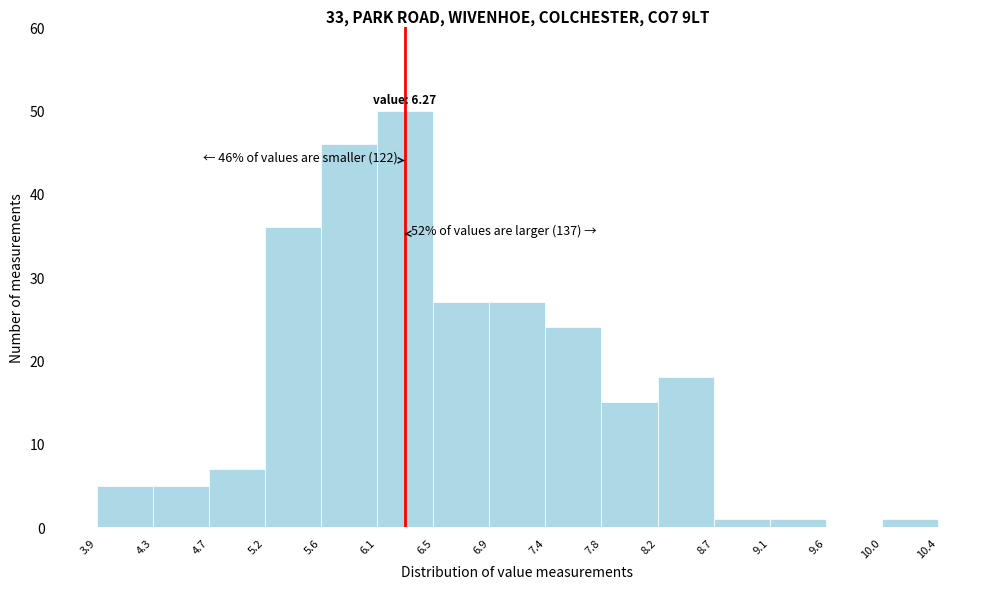

Over which range of the x-axis is the bar tallest?

6.1 to 6.5